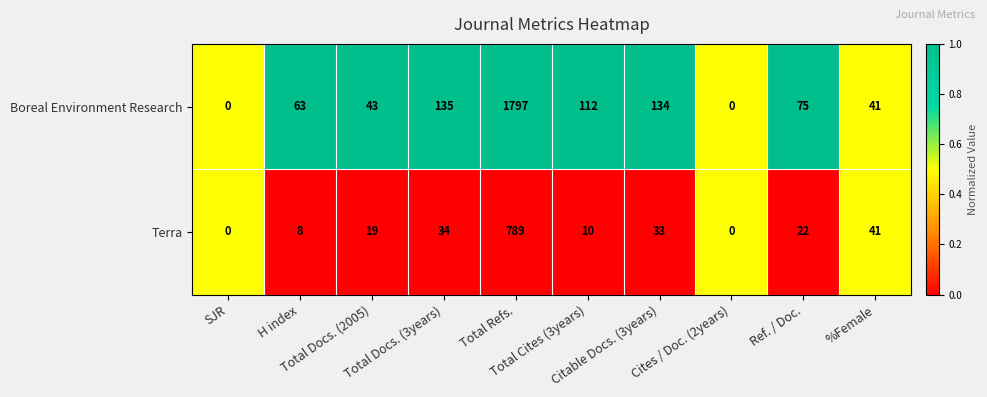

How many data points does each series have?

10